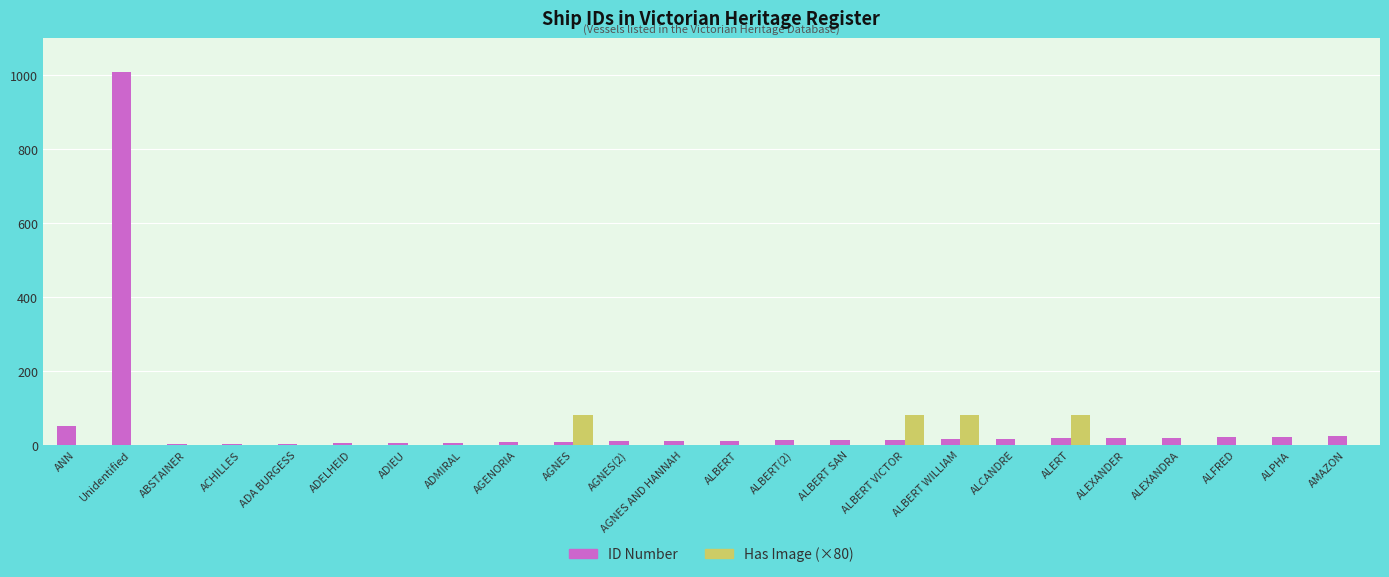

What is the average value of the ID Number series?

55